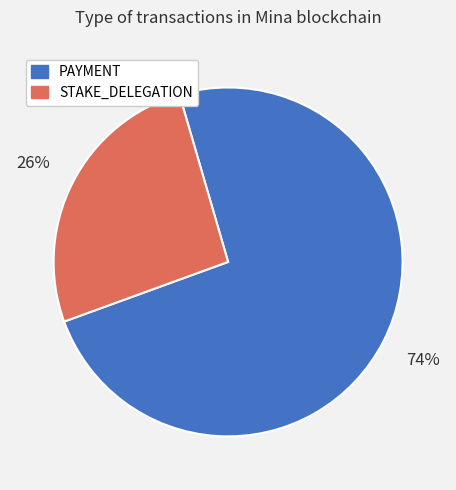

To the nearest percent, what is the difference between the PAYMENT and STAKE_DELEGATION slice percentages?

48%